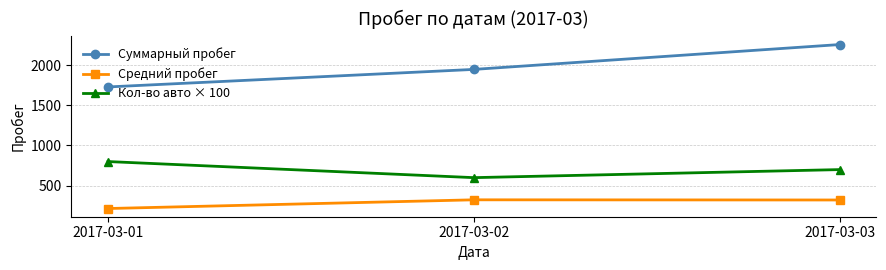

Rank the categories by Кол-во авто × 100 value from lowest to highest.

2017-03-02, 2017-03-03, 2017-03-01